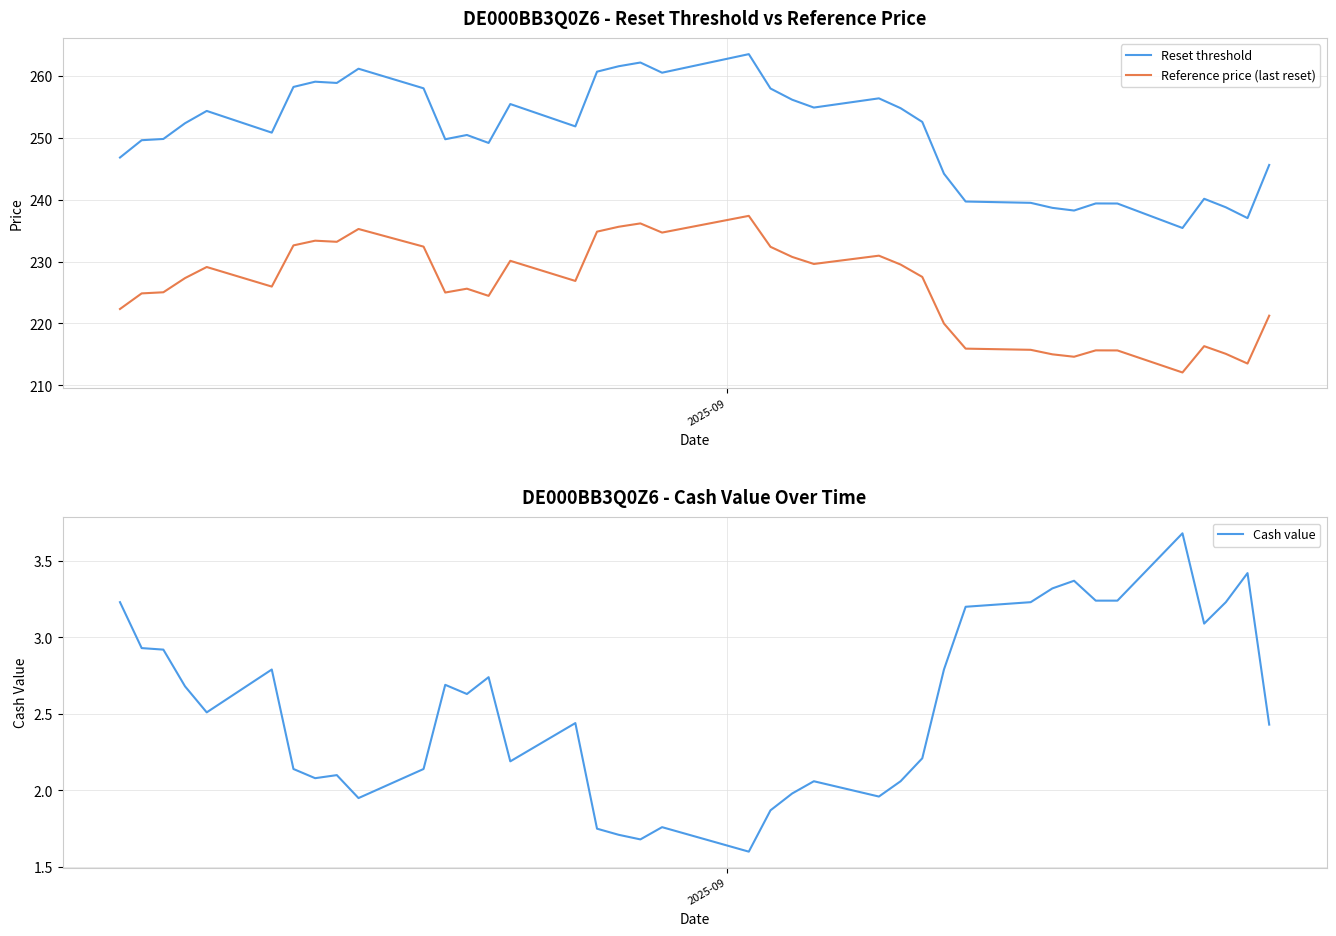

What is the minimum value for Reset threshold?

235.4